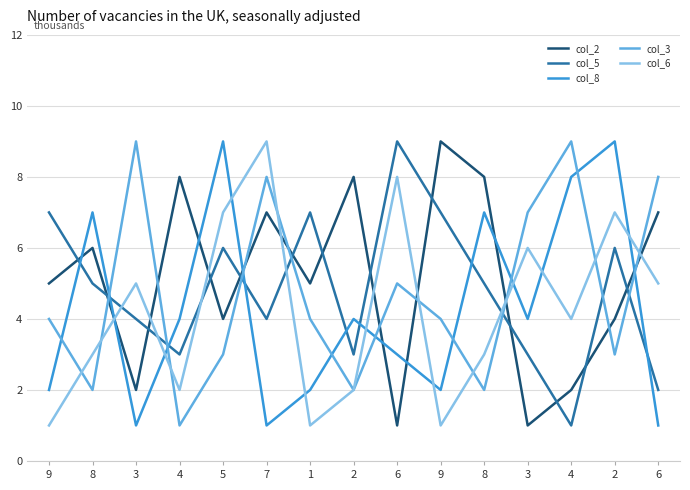

What is the sum of the col_3 values at 1 and 2?

7